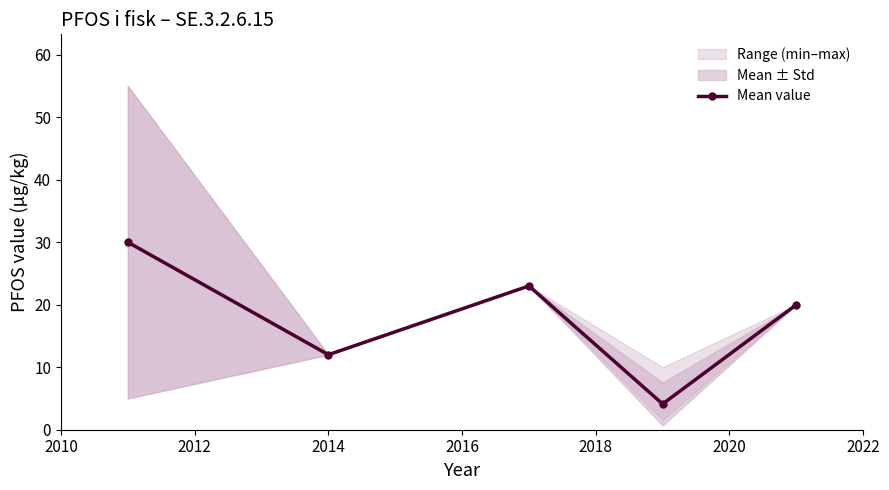

What is the value of the Mean value point at the 3rd from the left?

23.0